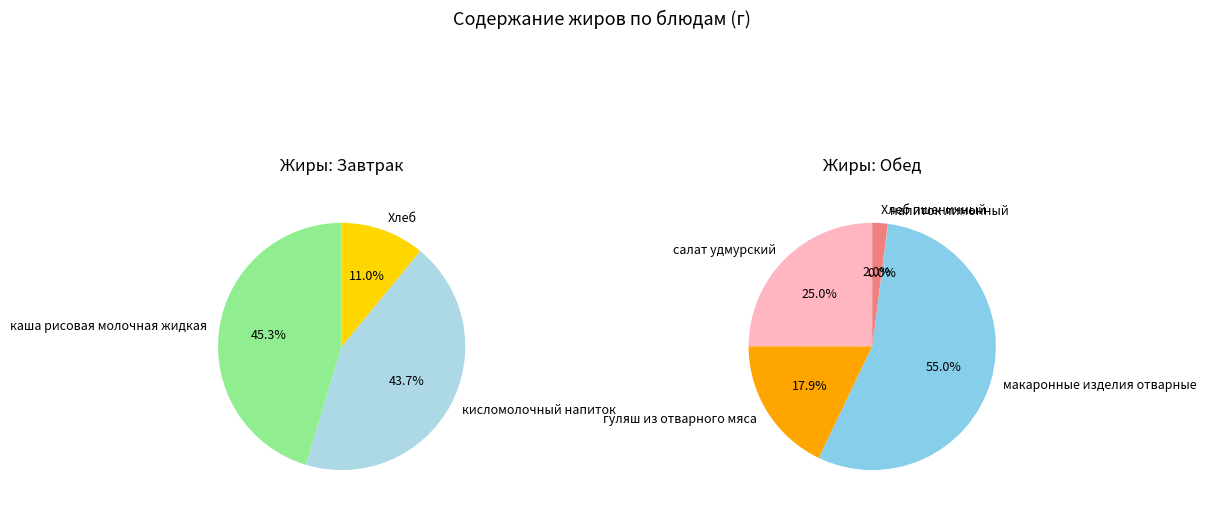

Which category has the smallest portion of the pie?

напиток лимонный